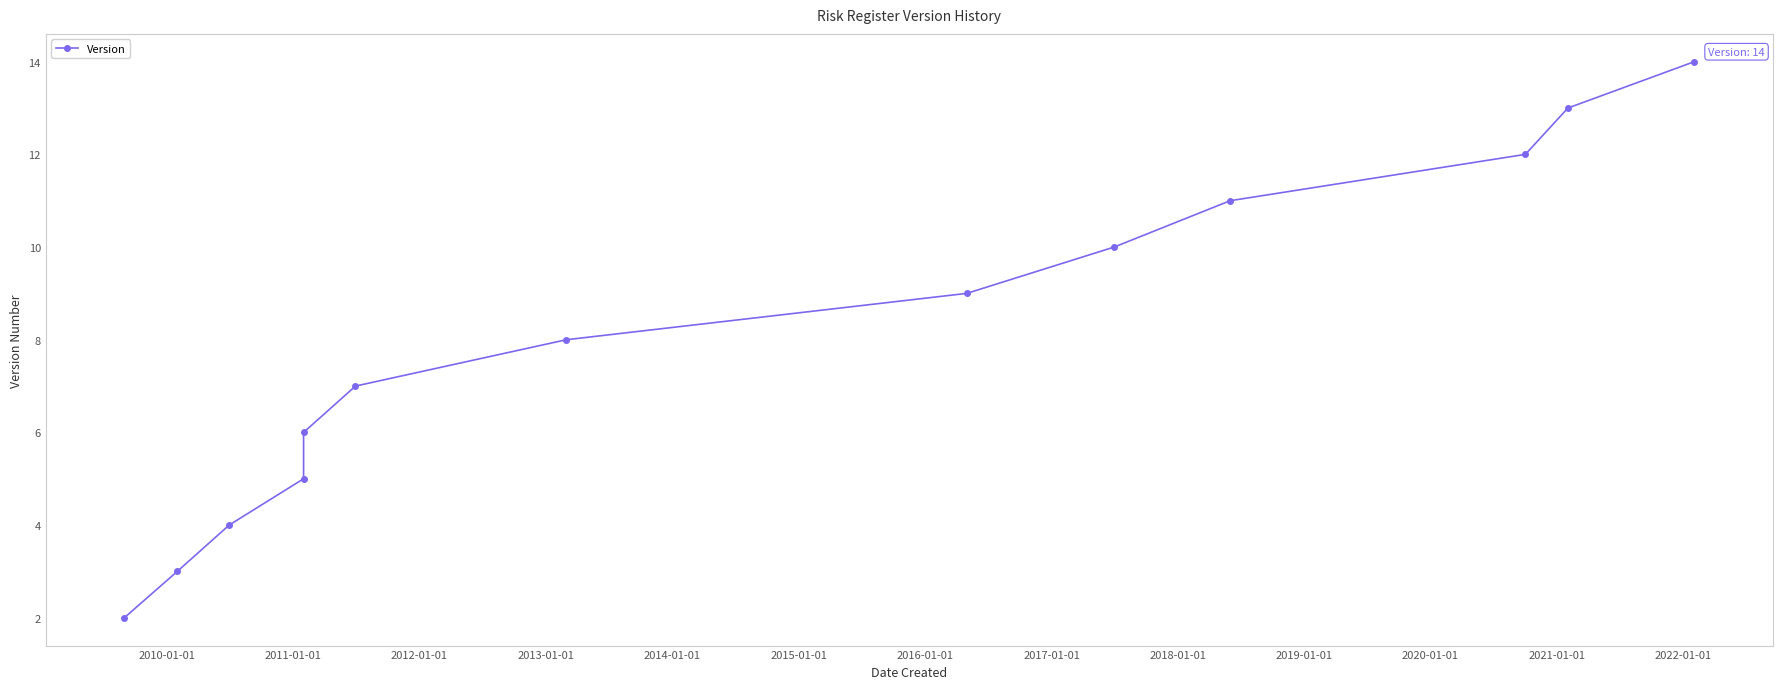

Reading left to right, extract all data points from this chart.

2	3	4	5	6	7	8	9	10	11	12	13	14